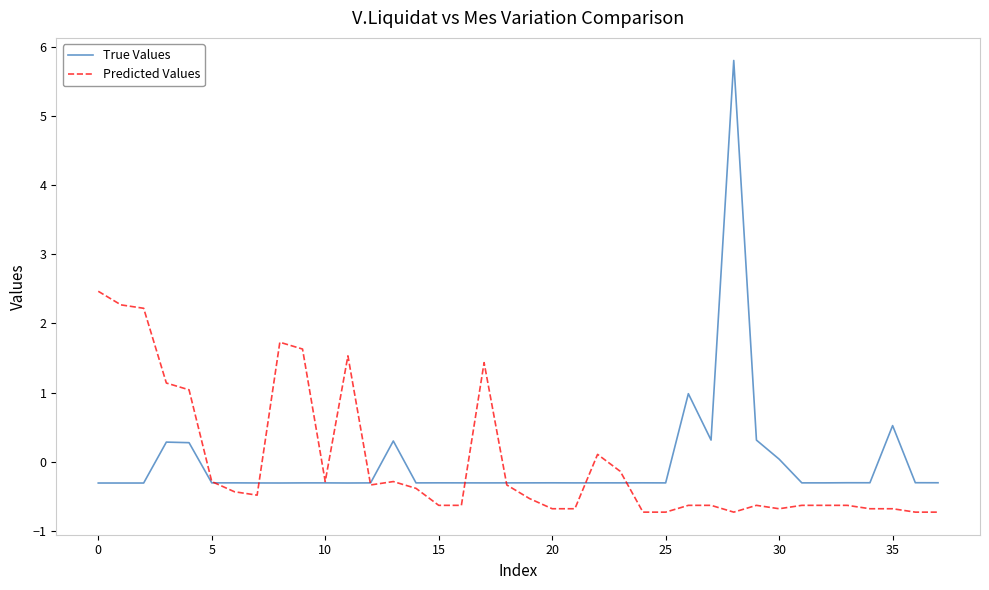

What is the minimum value for True Values?

-0.3